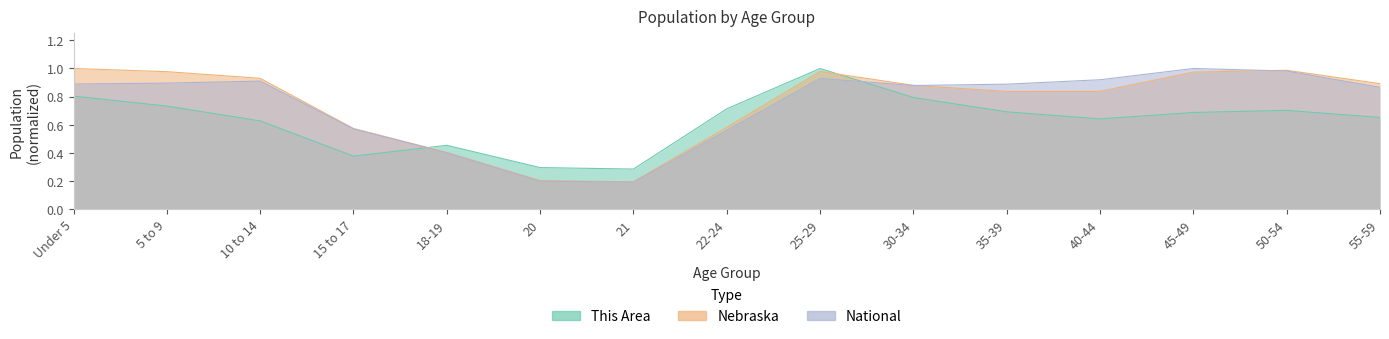

What is the difference between the maximum and minimum values in the National series?

0.8